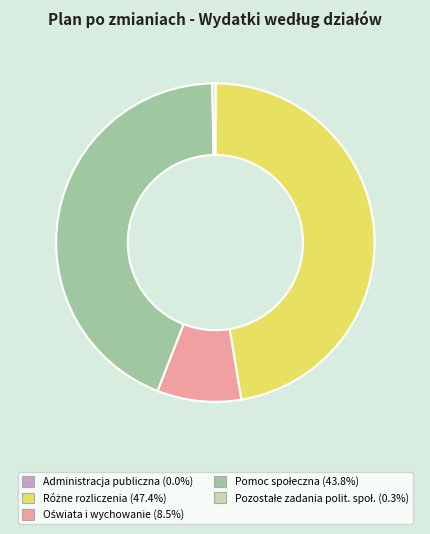

Does any single category account for the majority?

No